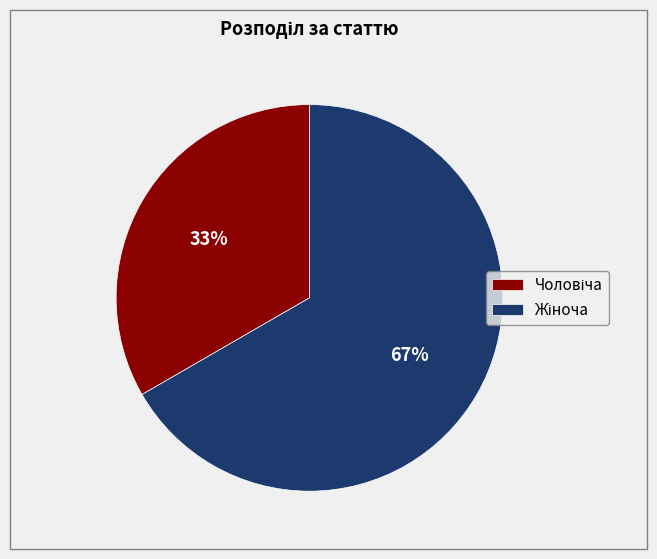

Is there a majority slice in this chart?

Yes